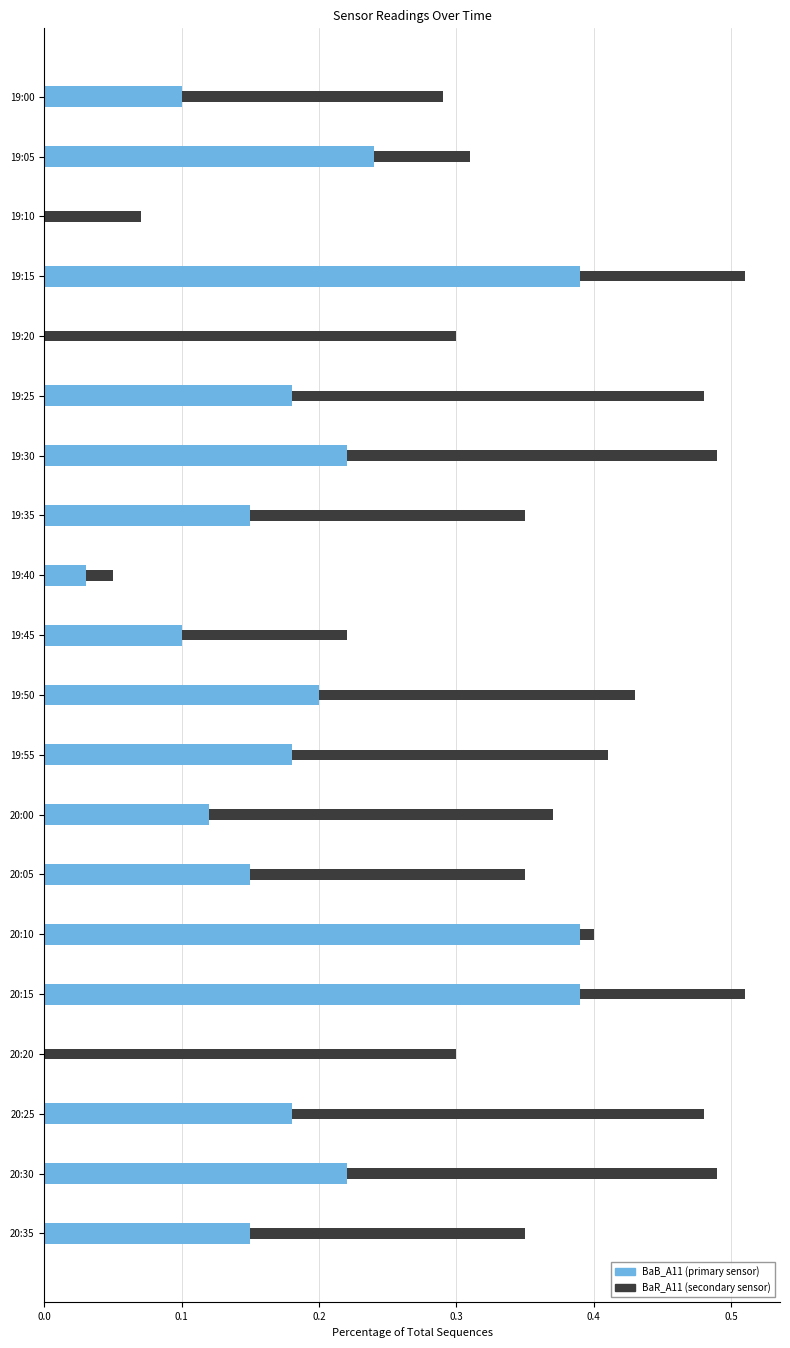

What is the total value across all series at 19:25?

0.5